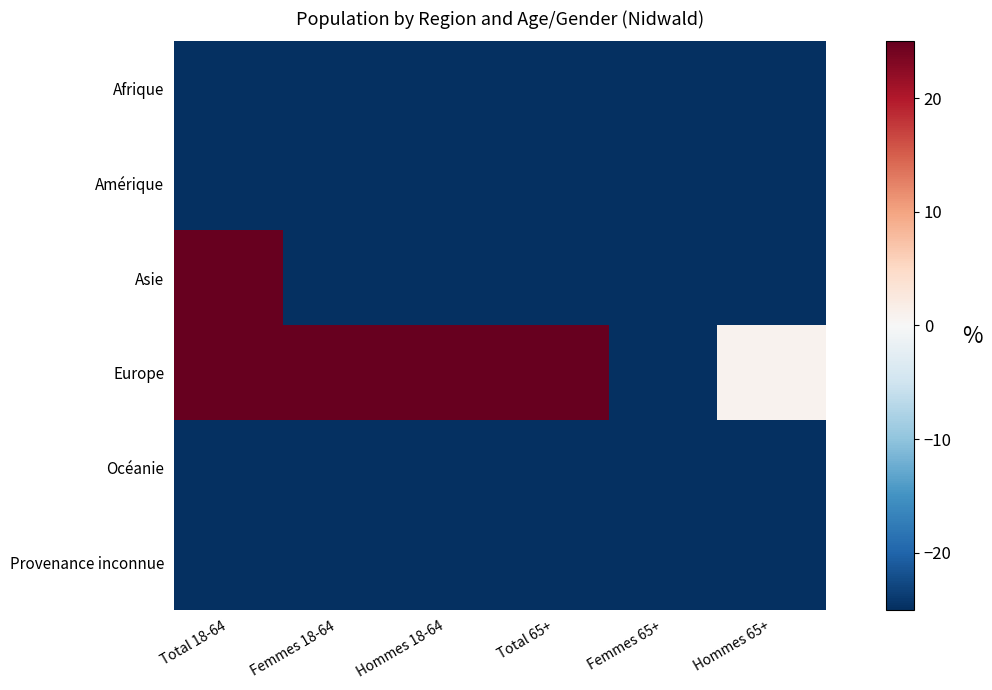

What is the maximum value shown in the chart?

3040.7